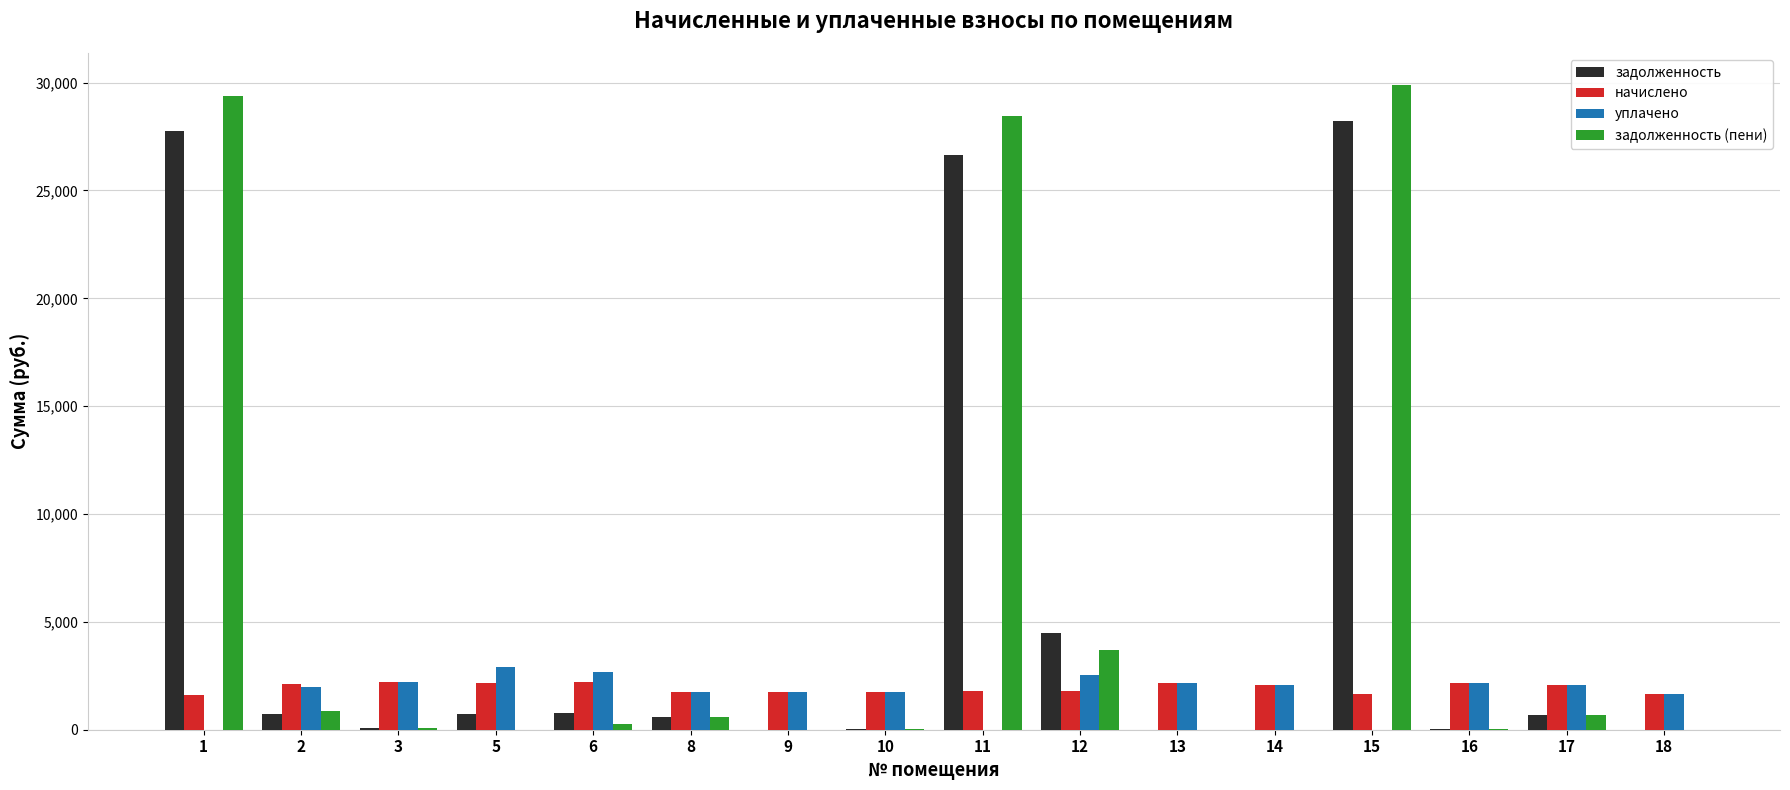

The value of начислено at 15 is 1664.4. True or false?

True